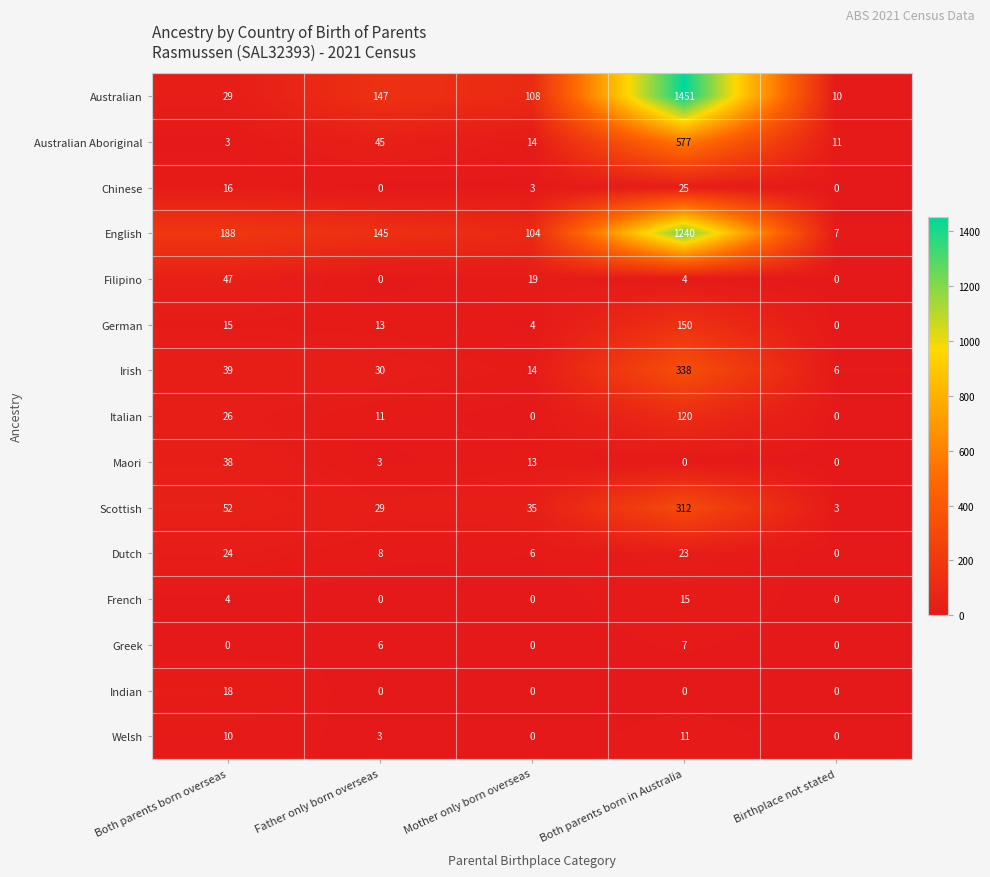

Between Both parents born overseas and Father only born overseas, which series saw the biggest shift?

Australian